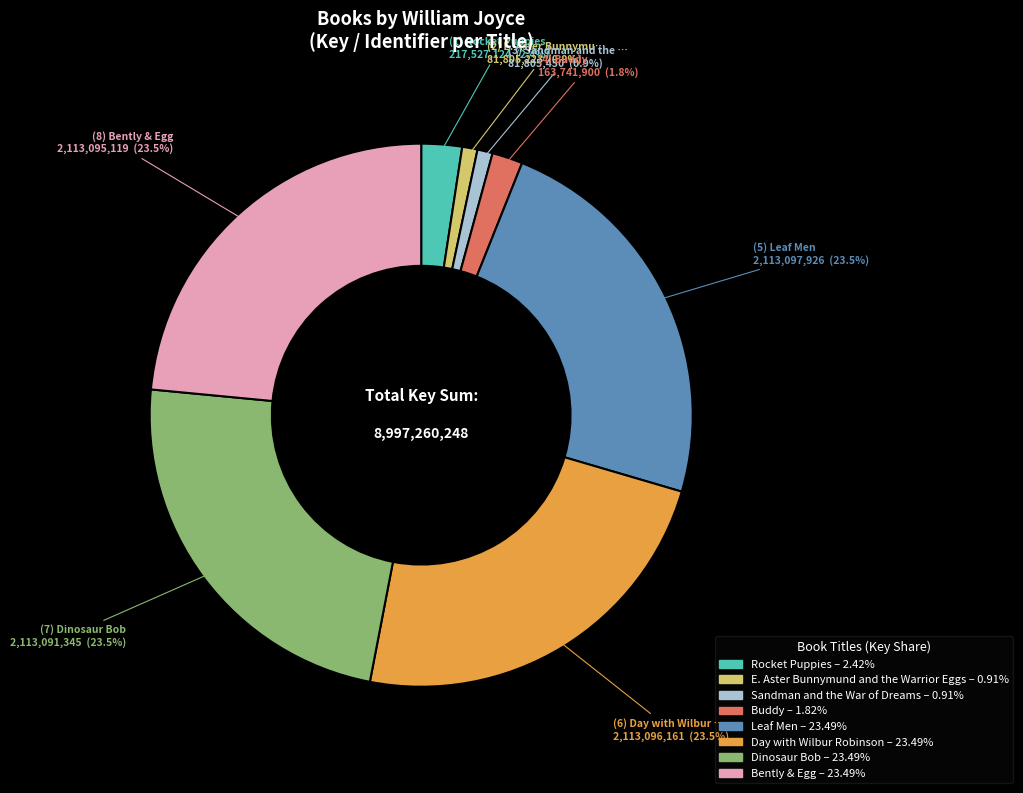

Which has a higher value, Leaf Men or Buddy?

Leaf Men